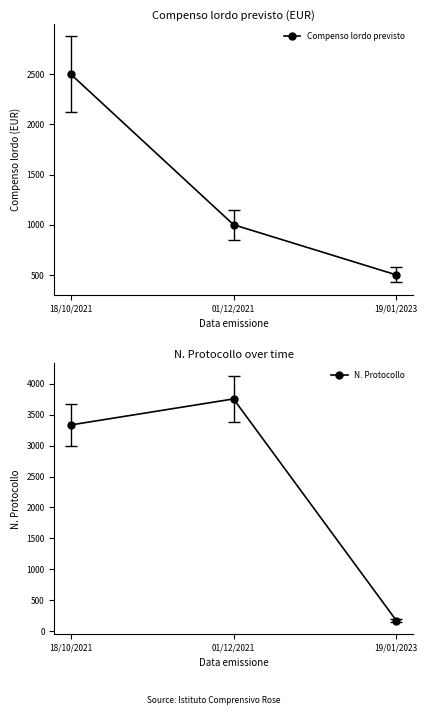

What value does the N. Protocollo series have at 18/10/2021, to the nearest 10?

3330